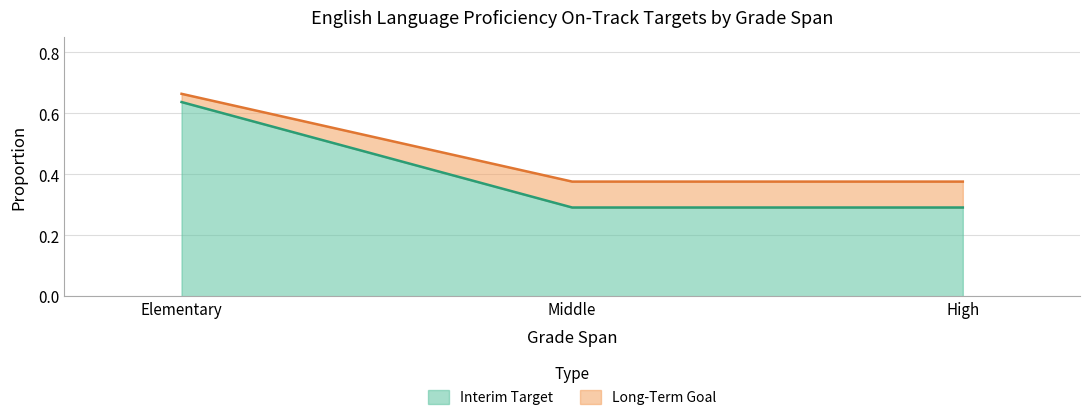

The Interim Target series shows 0.4 at High. True or false?

False